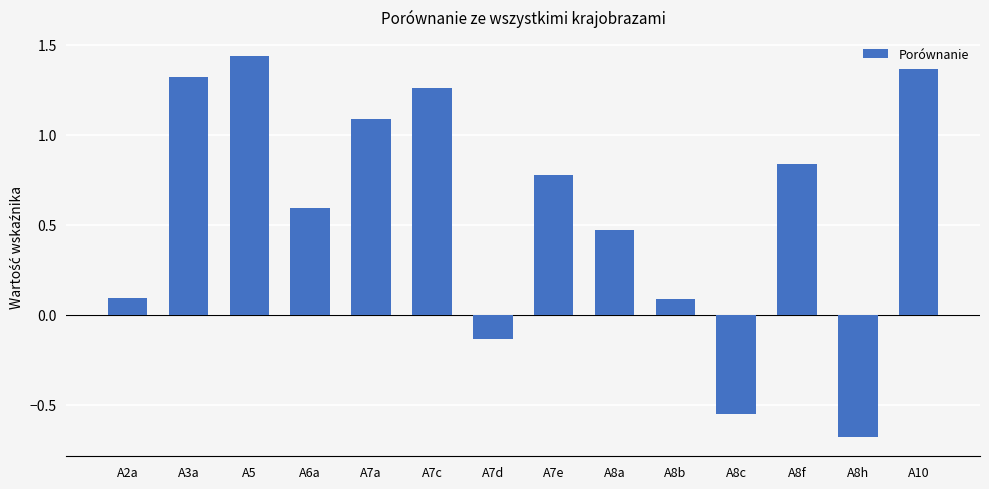

What is the sum of all values?

8.0